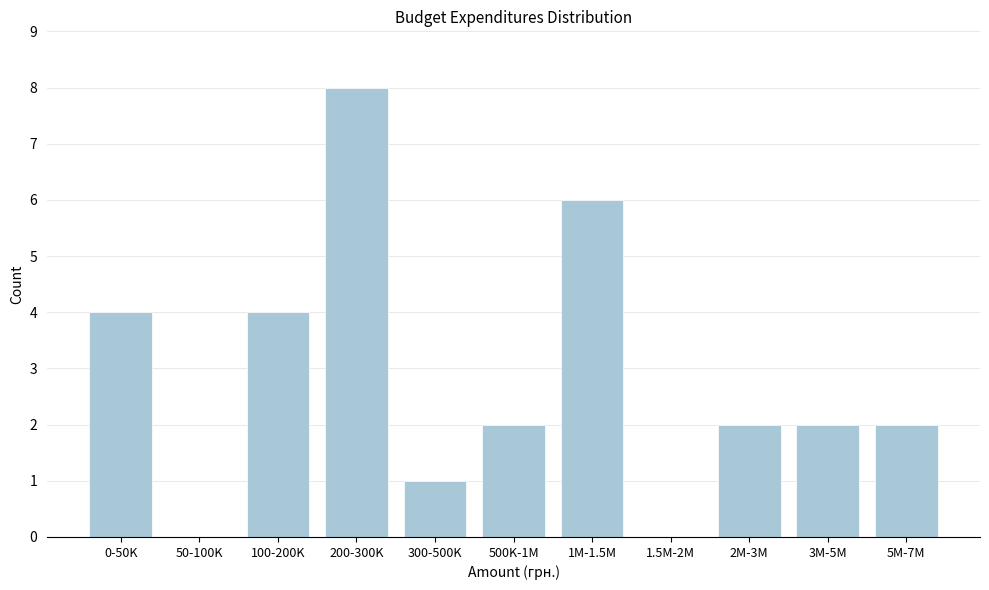

Reading left to right, transcribe all the data shown in this chart.

0-50K=4	50-100K=0	100-200K=4	200-300K=8	300-500K=1	500K-1M=2	1M-1.5M=6	1.5M-2M=0	2M-3M=2	3M-5M=2	5M-7M=2